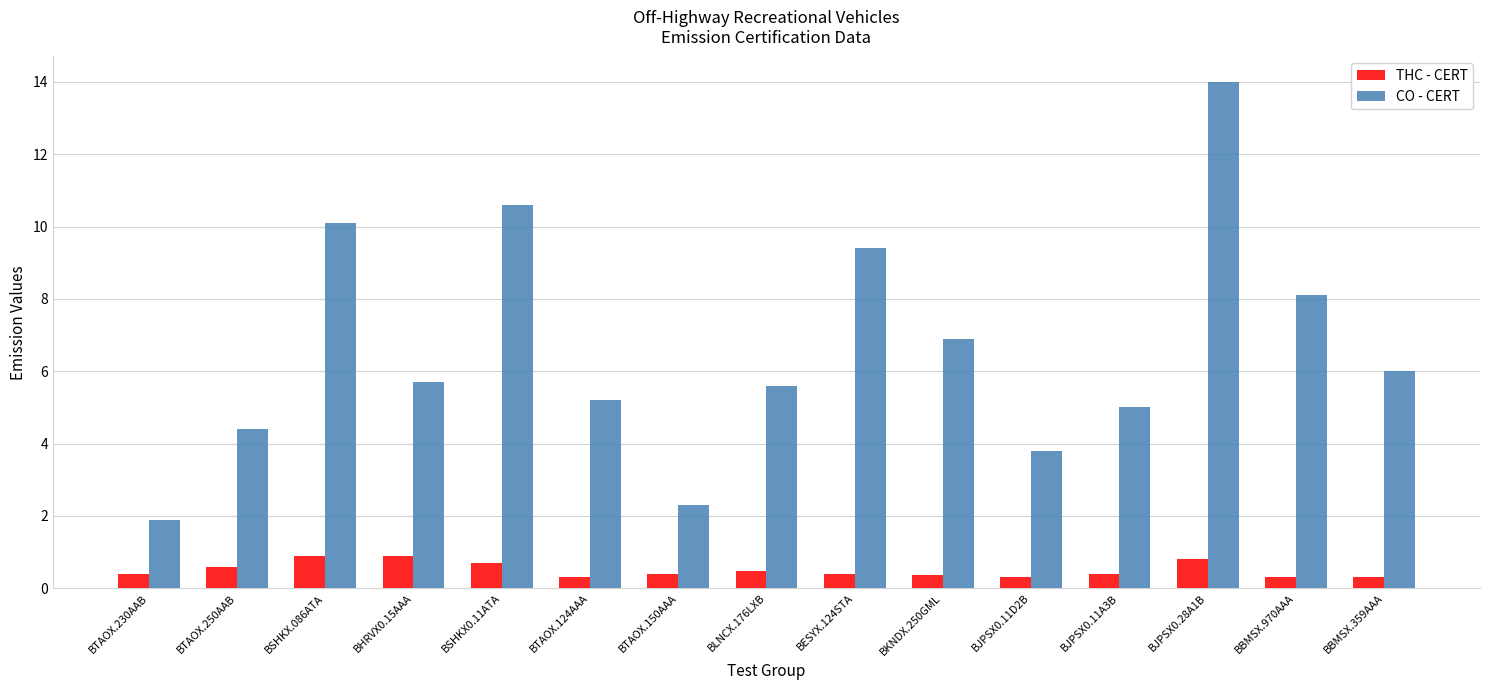

How many data points does each series have?

15